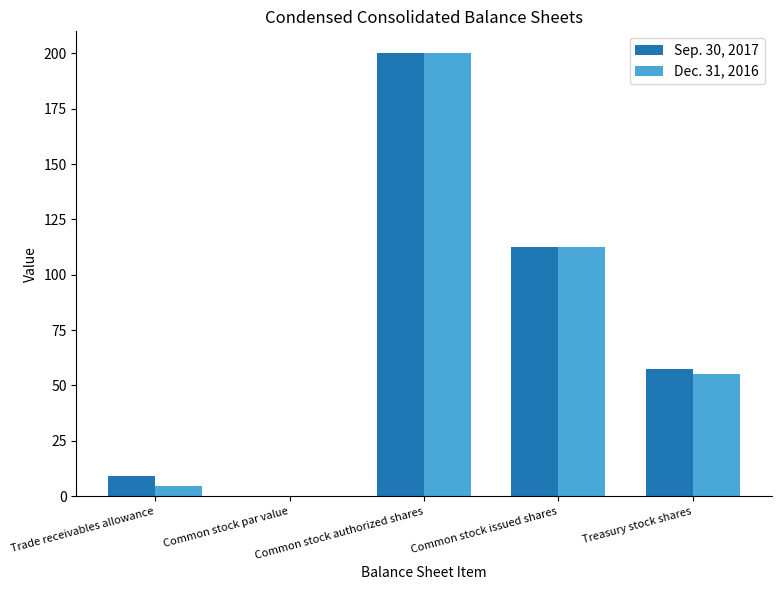

Which category has the highest value in the Sep. 30, 2017 series?

Common stock authorized shares